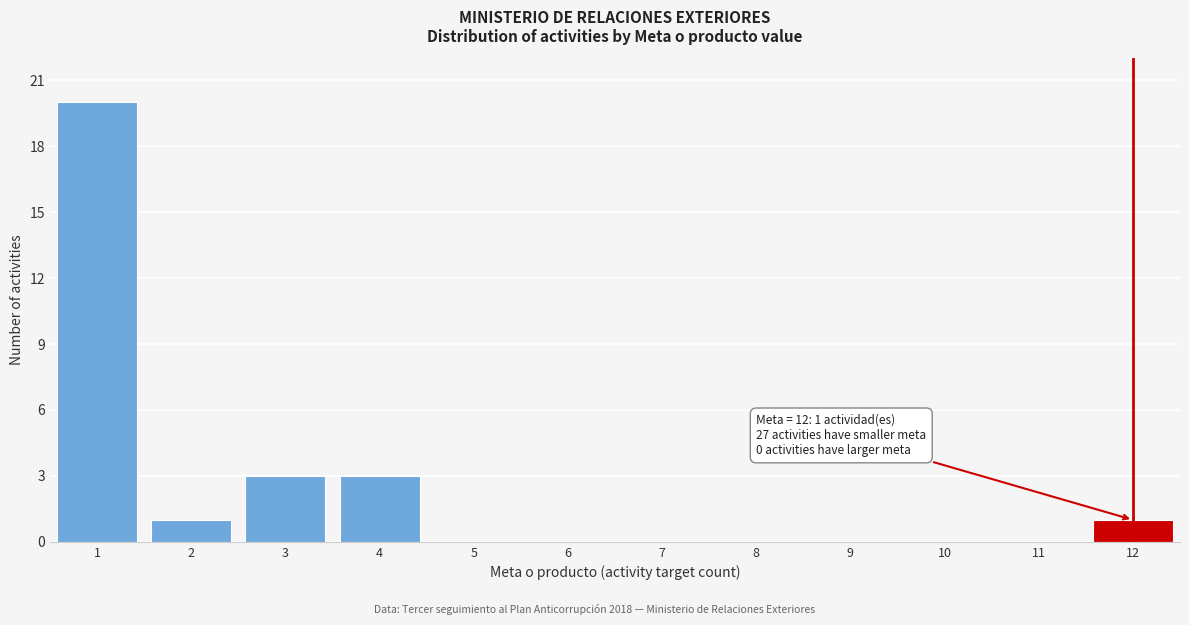

Reading right to left, transcribe all the data shown in this chart.

12=1	11=0	10=0	9=0	8=0	7=0	6=0	5=0	4=3	3=3	2=1	1=20